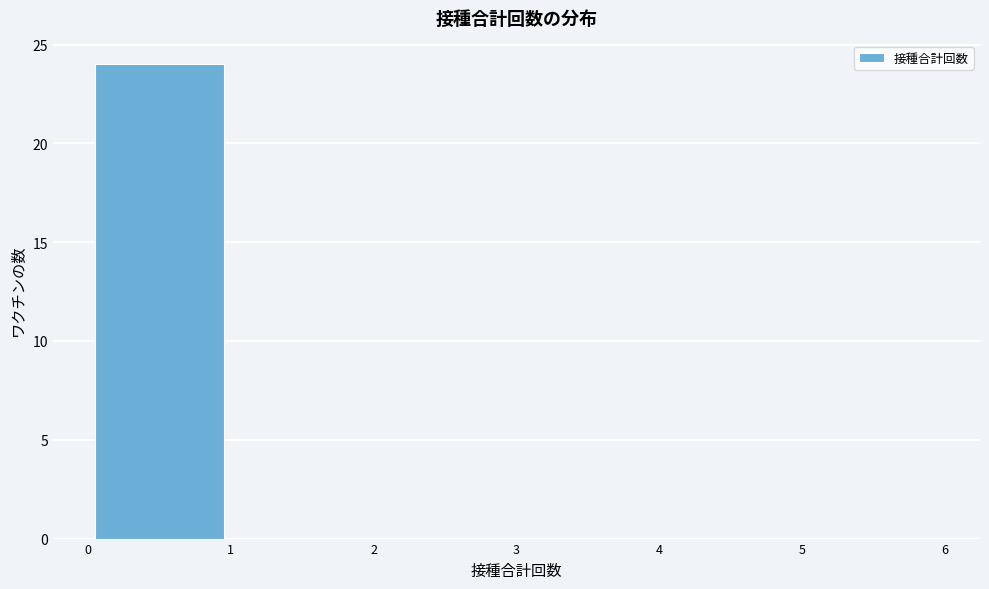

Reading left to right, transcribe this chart: for each bar, give the range it covers on the x-axis and its height. The values are not printed on the chart, so give them approximately, as read against the axis.

0 to 1: 24
1 to 2: 0
2 to 3: 0
3 to 4: 0
4 to 5: 0
5 to 6: 0